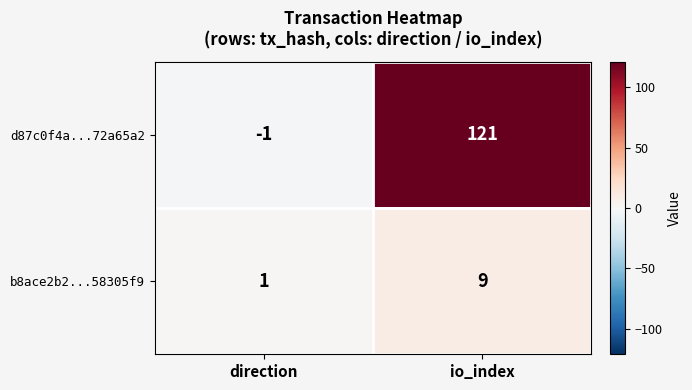

Which category has the highest value in the b8ace2b2...58305f9 series?

io_index